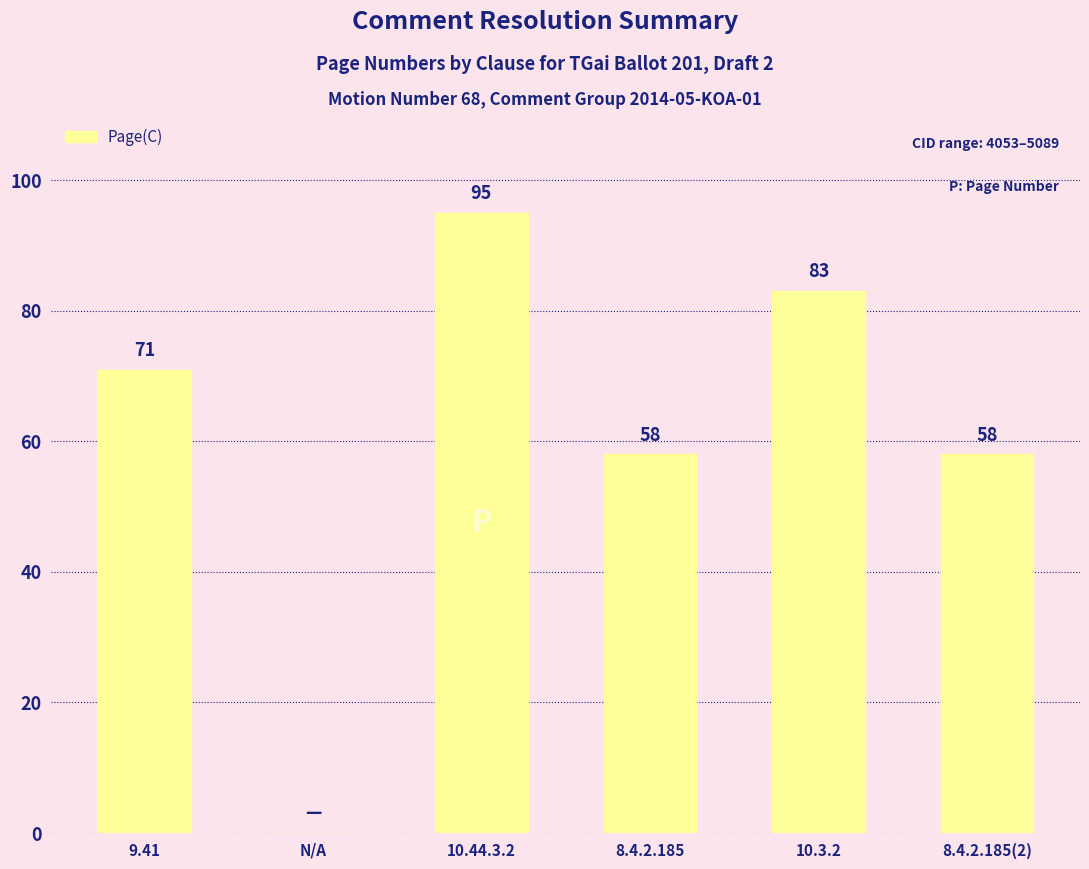

What is the change in value from 10.44.3.2 to 10.3.2?

-12